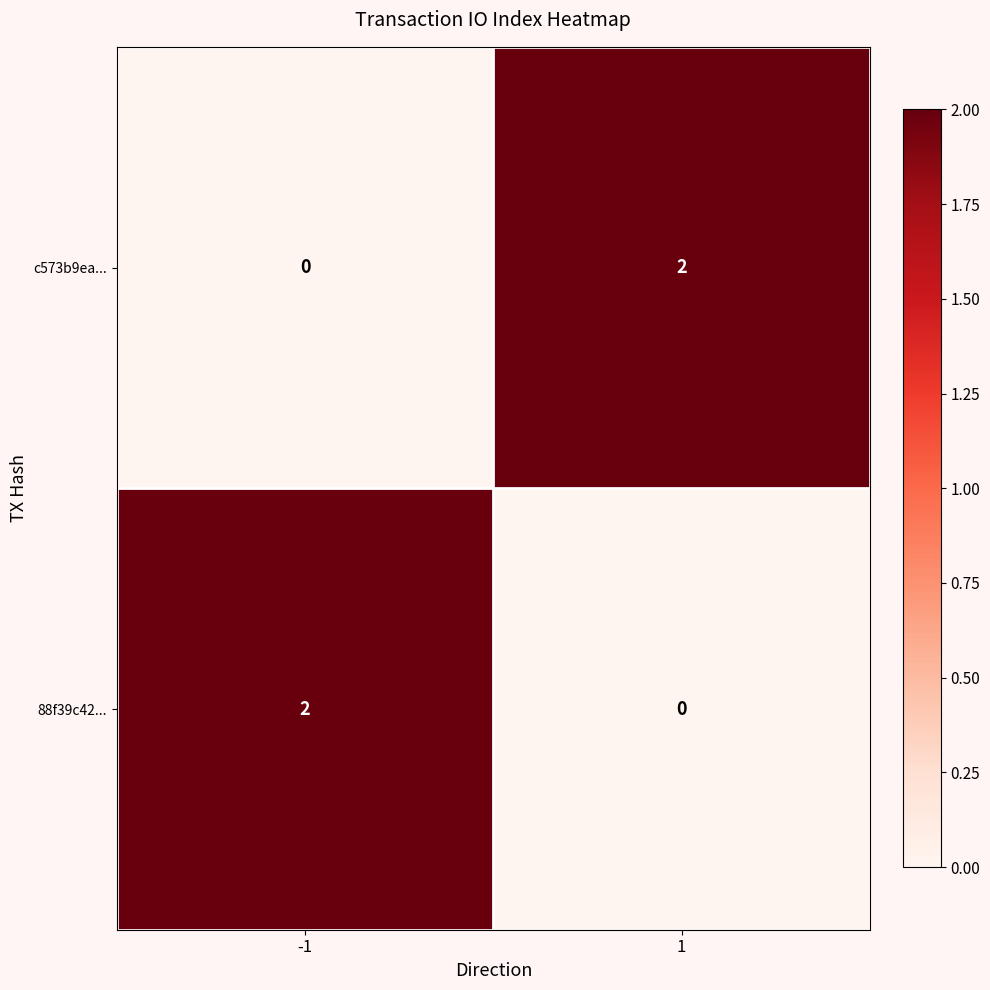

Is the value of 88f39c42... at -1 greater than the value of c573b9ea... at -1?

Yes